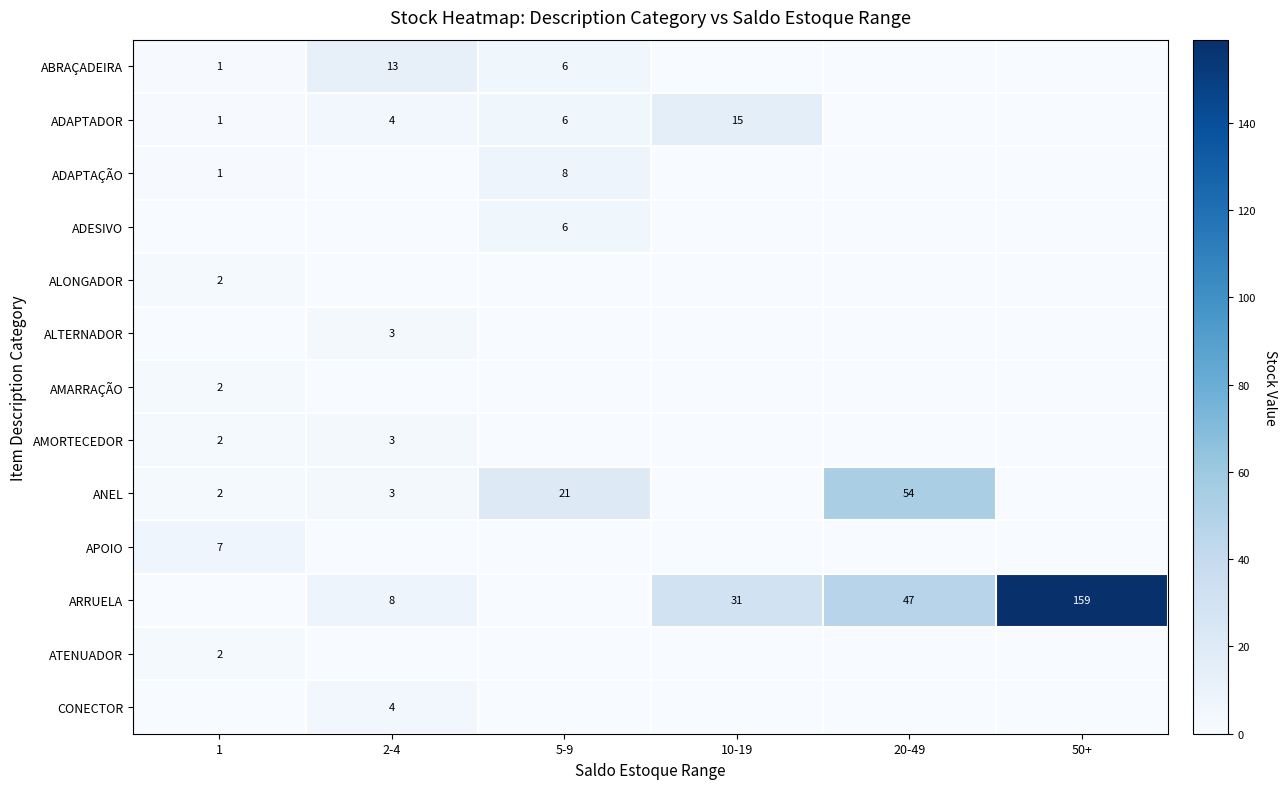

What is the difference between the highest and lowest values at 5-9?

21